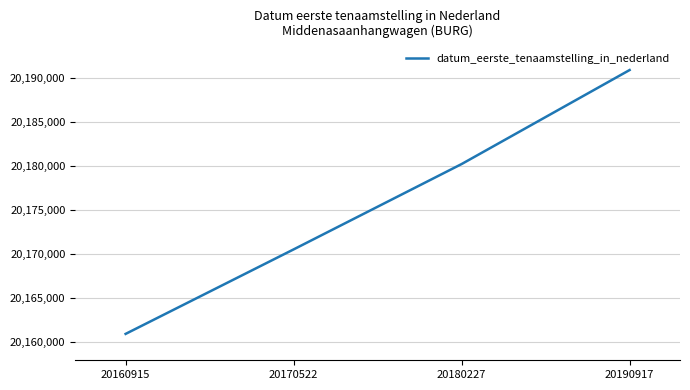

Reading left to right, what are all the values shown in this chart?

20160915=20160915	20170522=20170522	20180227=20180227	20190917=20190917